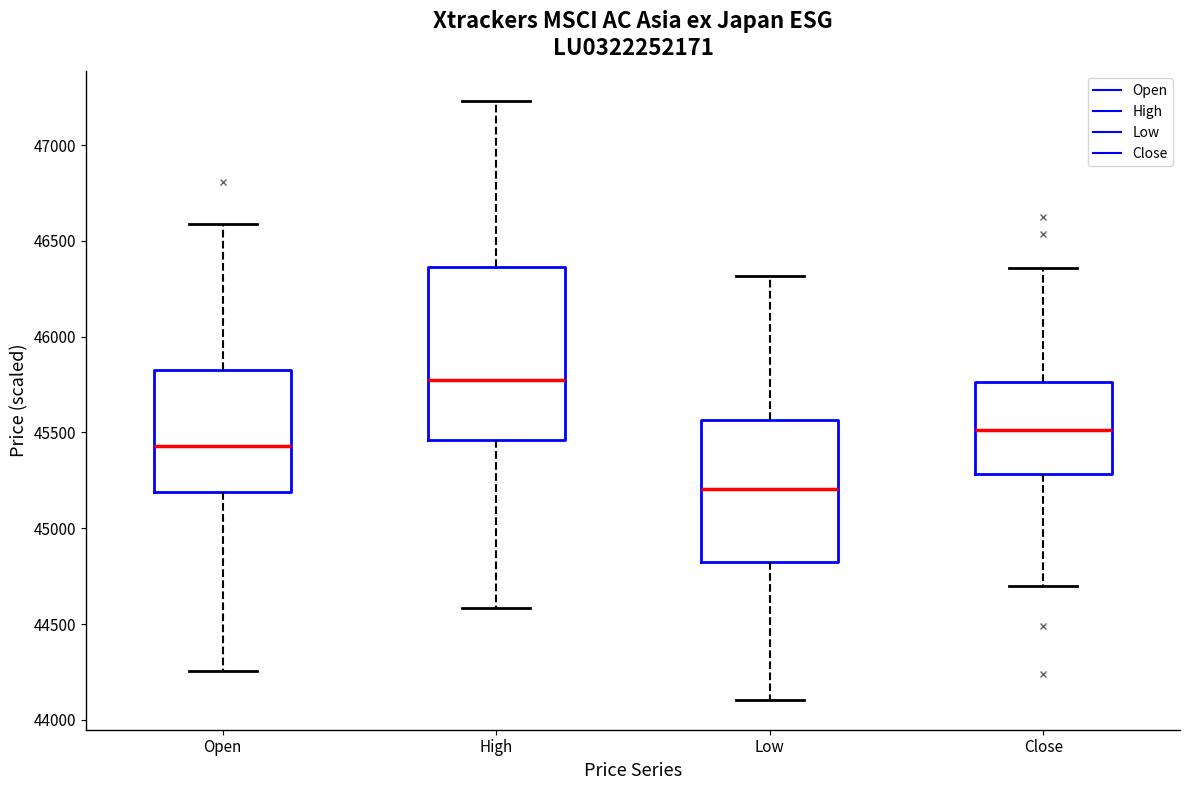

Which box has the lowest median line?

Low